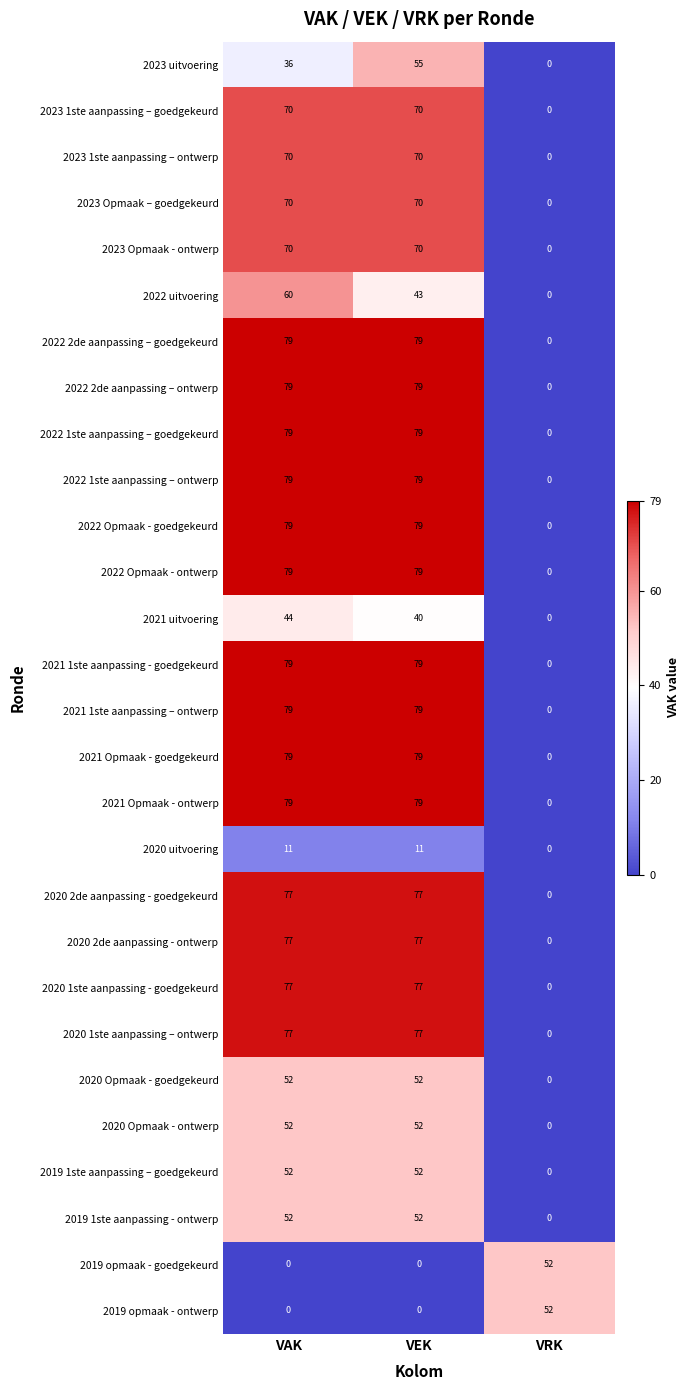

What is the difference between the maximum and minimum values in the 2019 opmaak - goedgekeurd series?

52